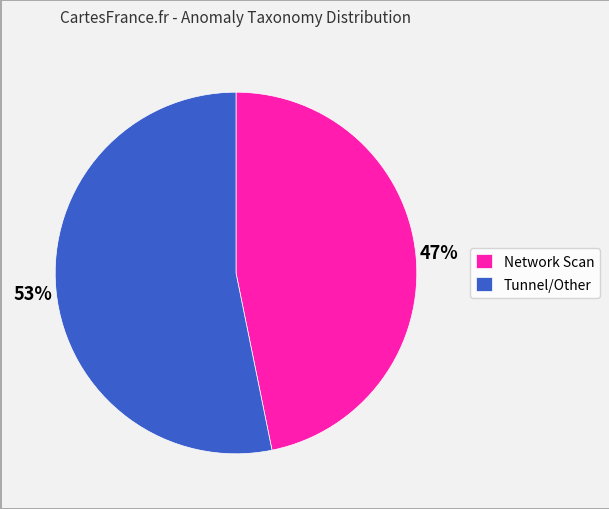

How many slices are in this pie chart?

2